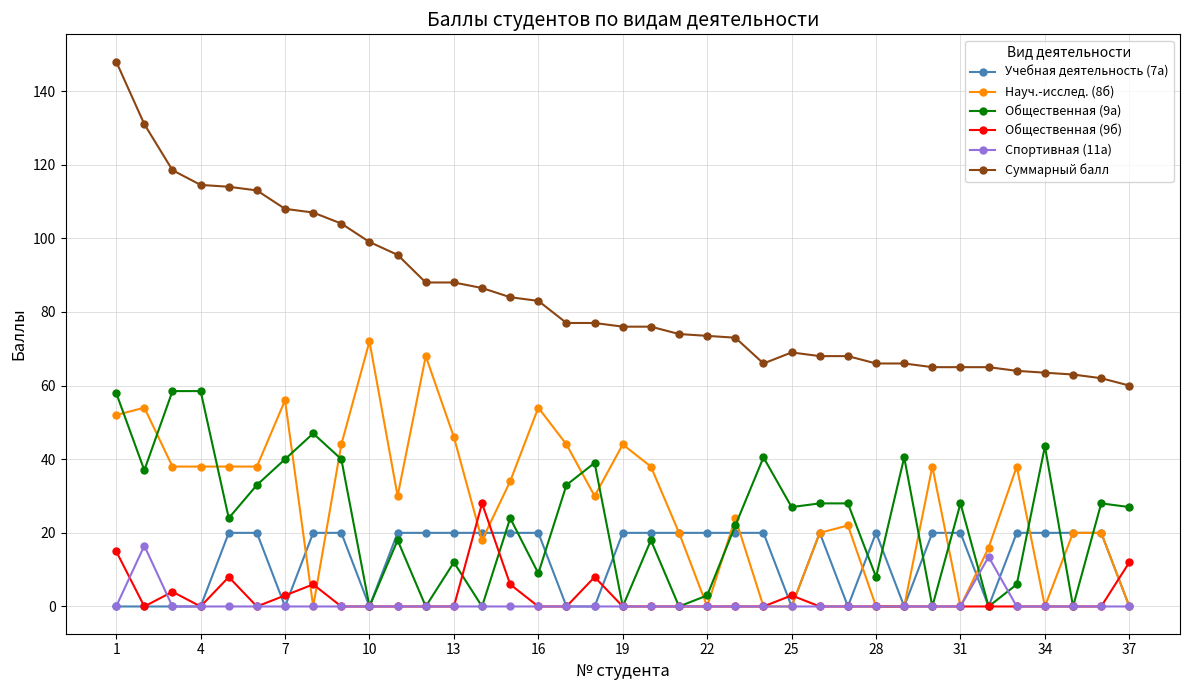

How many lines are shown in the chart?

6